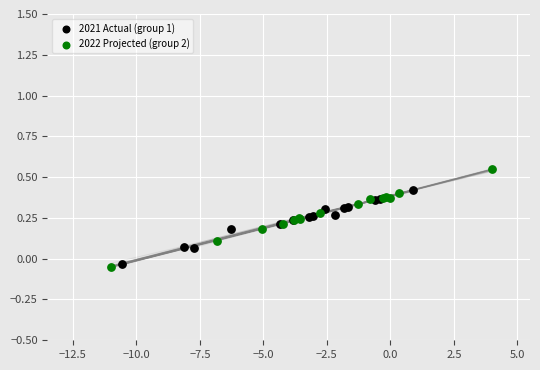

Which series contains the highest Y value?

2022 Projected (group 2)